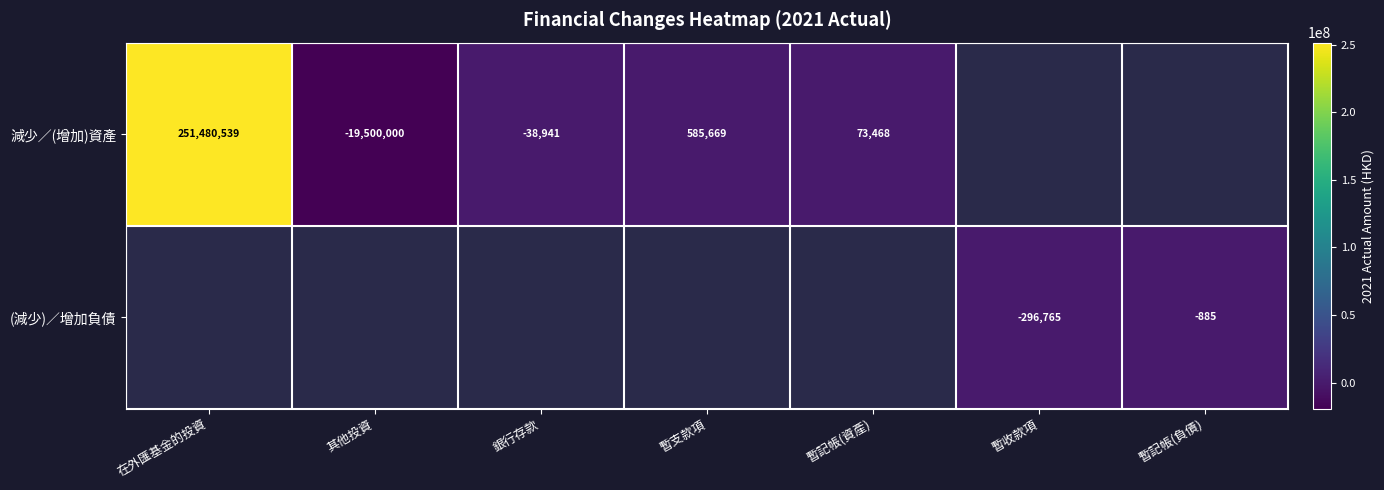

What is the difference between the 減少／(增加)資產 values at 暫記帳(資產) and 其他投資?

19573468